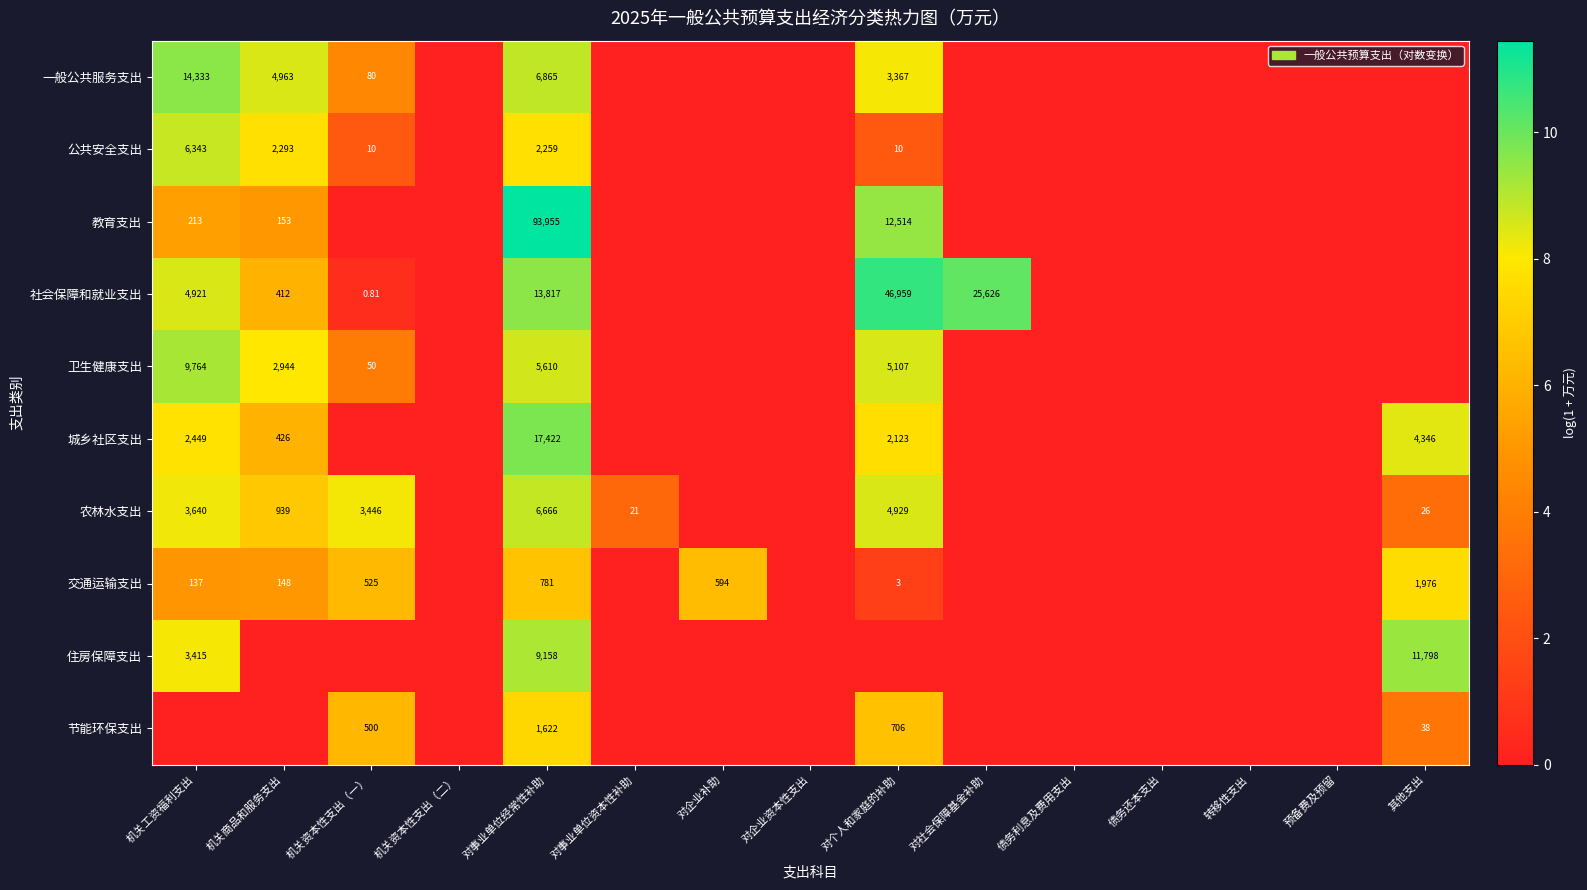

What is the highest value of the 社会保障和就业支出 series?

10.8